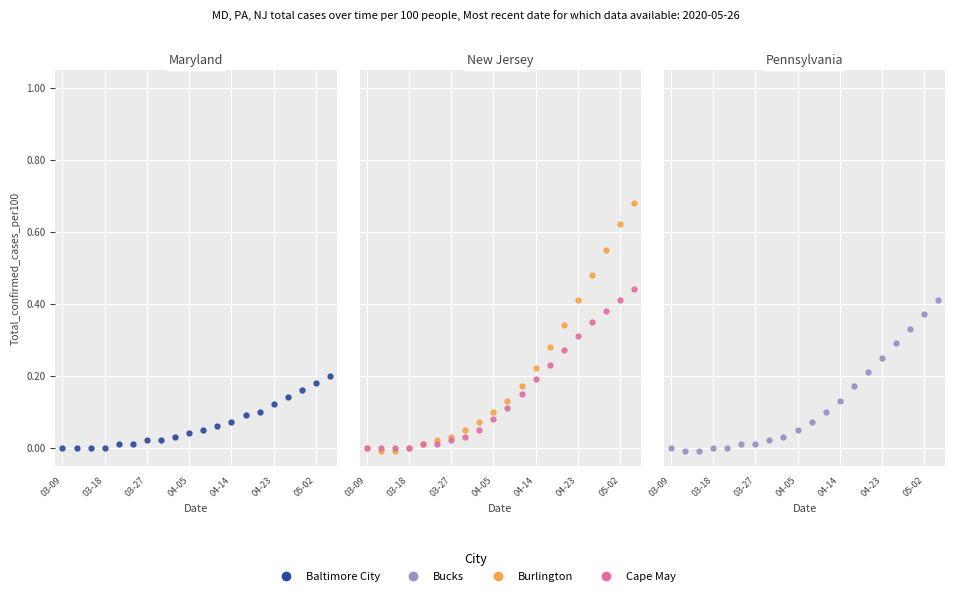

How many data points in Bucks are above 0?

15